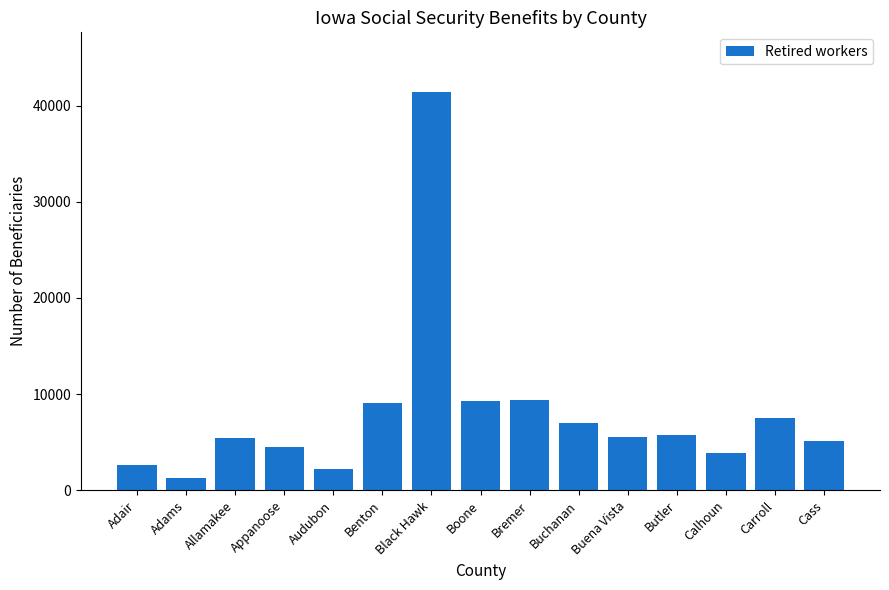

What is the value of the 2nd bar from the left?

1305